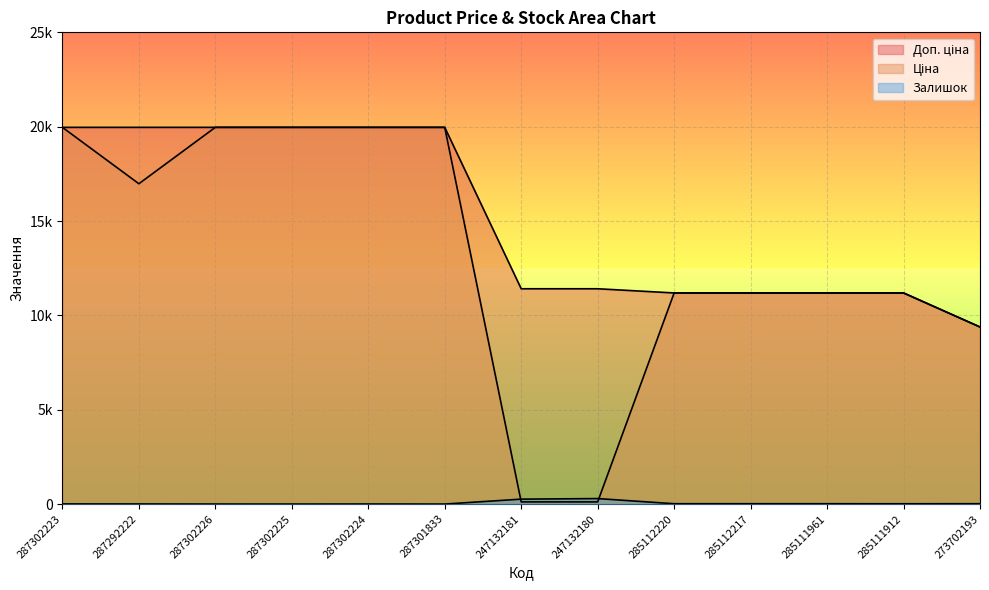

What is the sum of the Ціна values at 287302223 and 285111961?

31152.3